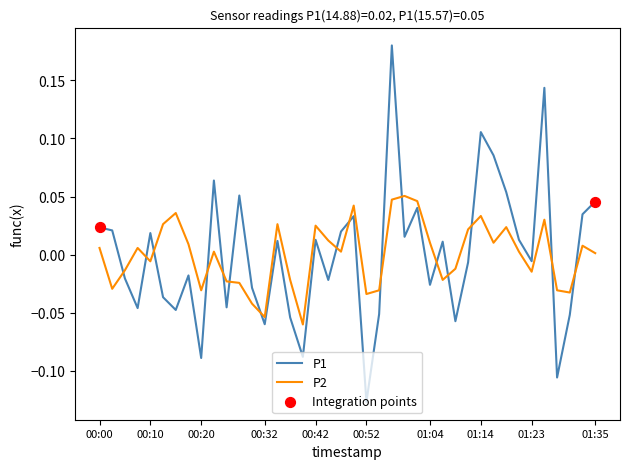

True or false: P2 and P1 cross at least once.

True